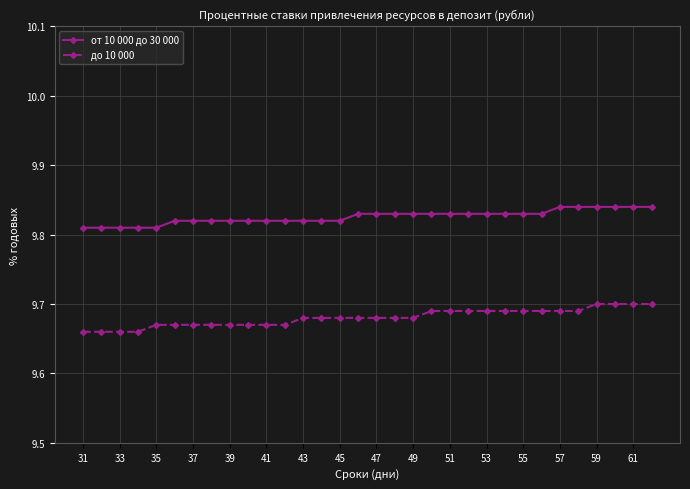

True or false: от 10 000 до 30 000 and до 10 000 intersect in this chart.

False